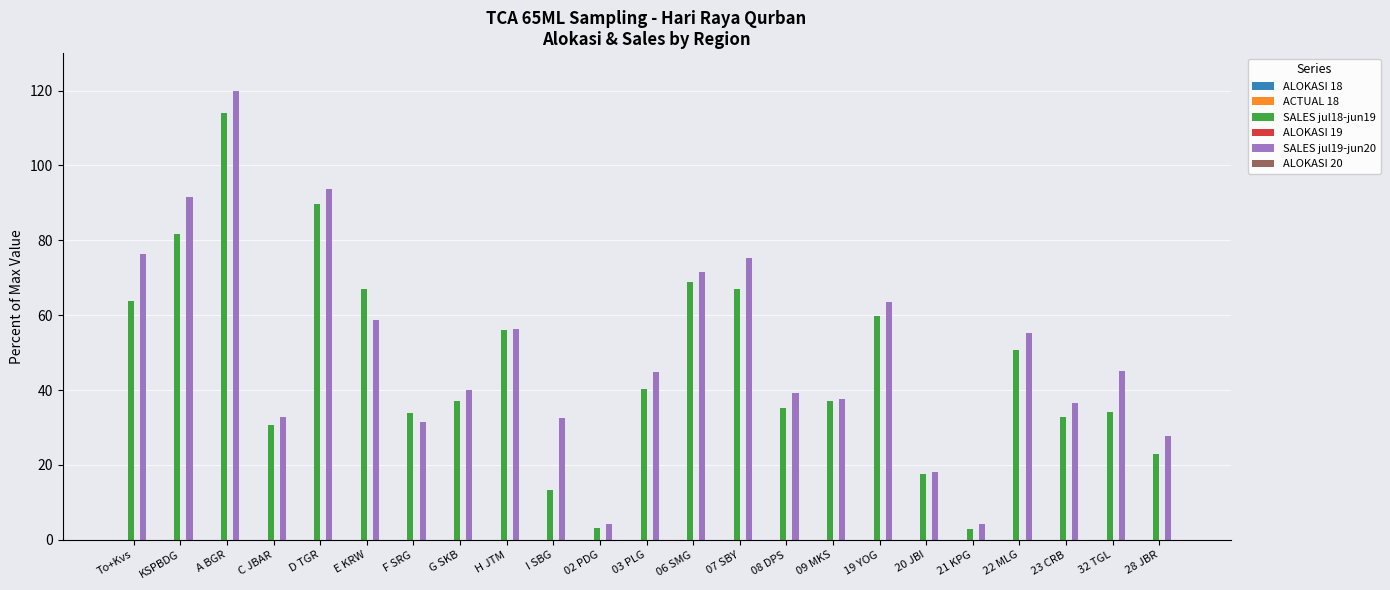

What is the highest value of the SALES jul18-jun19 series?

114.1